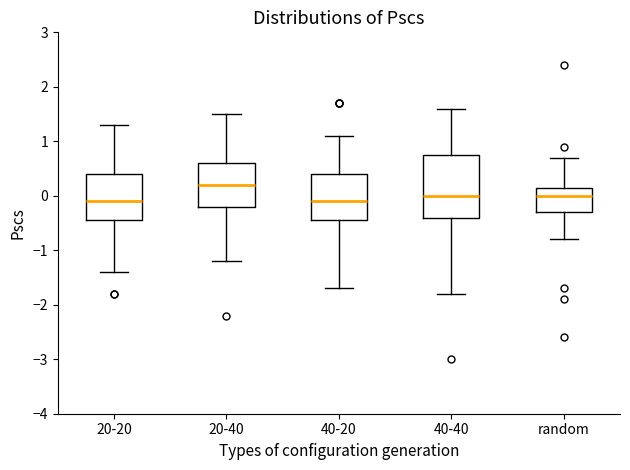

Which box is the tallest, from its lower edge to its upper edge?

40-40